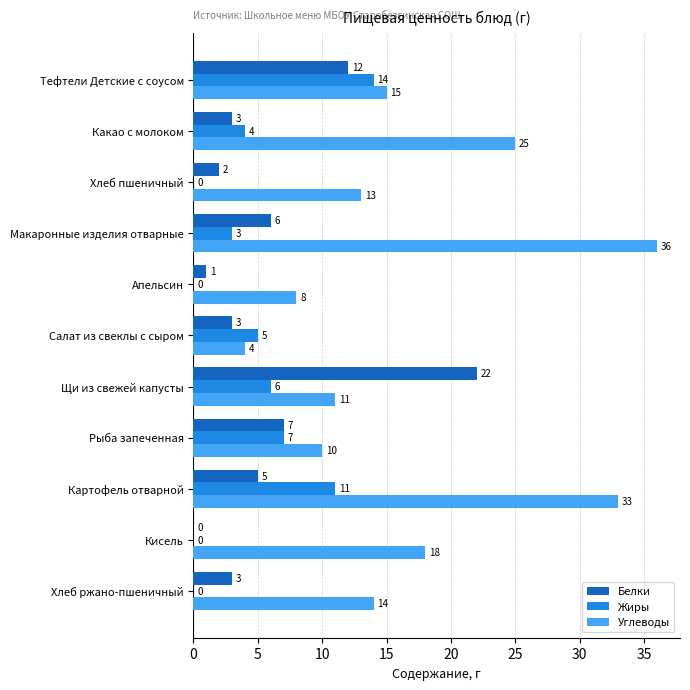

Which series has the largest range (max minus min)?

Углеводы